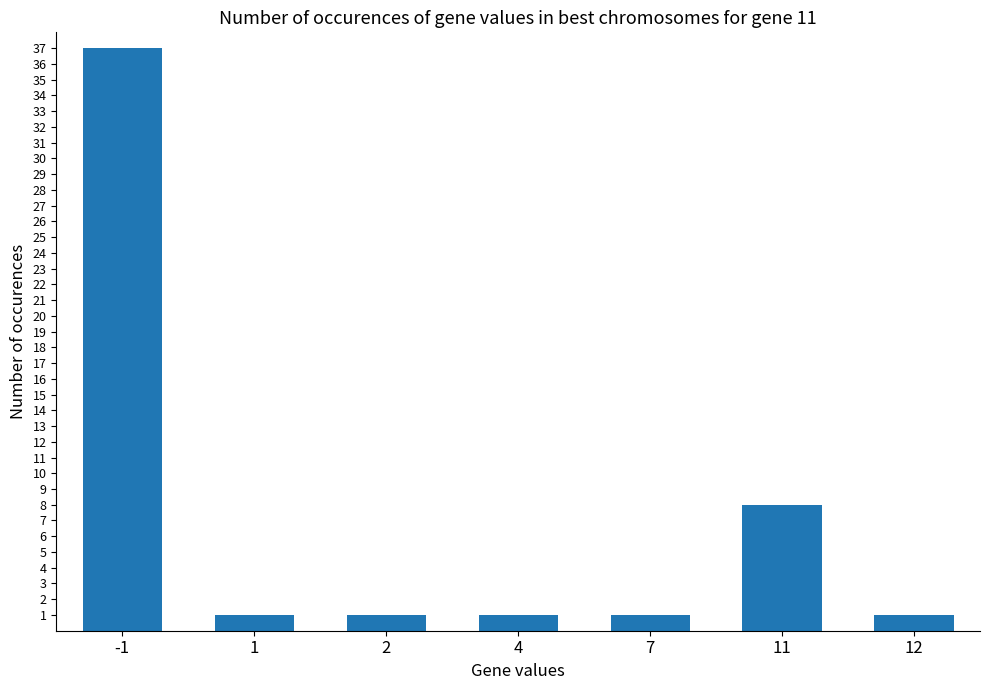

Reading left to right, transcribe all the data shown in this chart.

-1=37	1=1	2=1	4=1	7=1	11=8	12=1